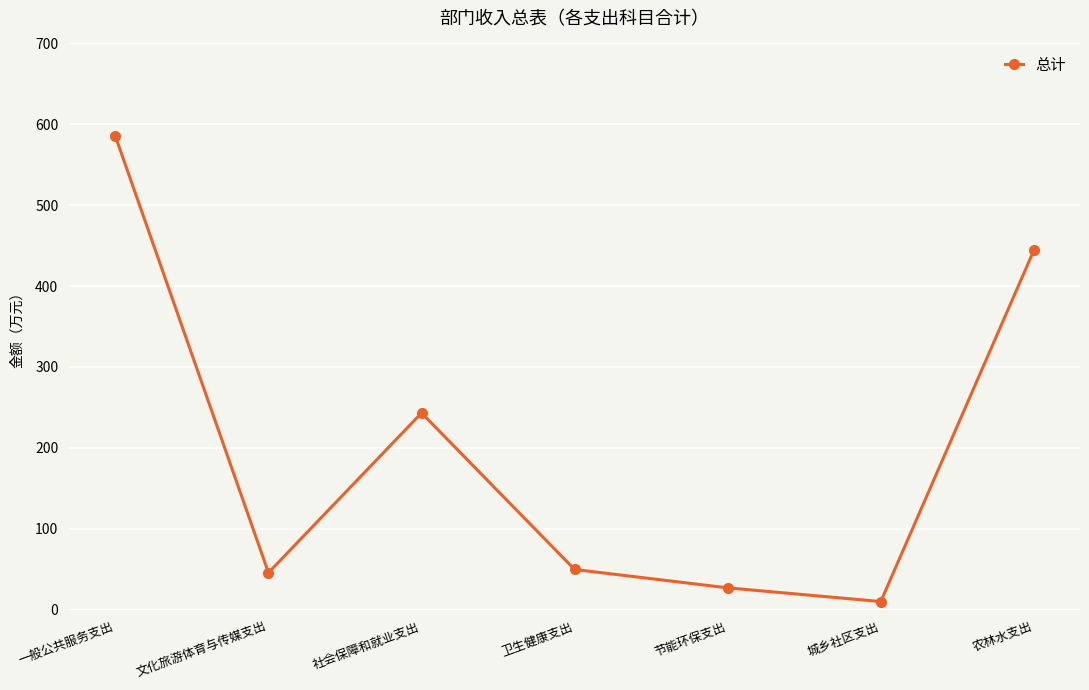

True or false: there are more than 0 points higher than both neighbors.

True